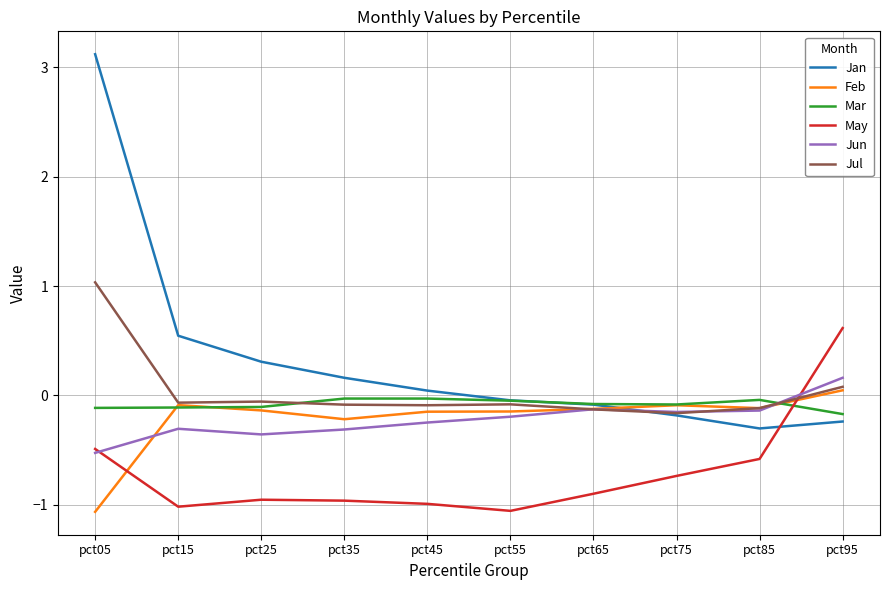

What is the total value across all series at pct05?

2.0